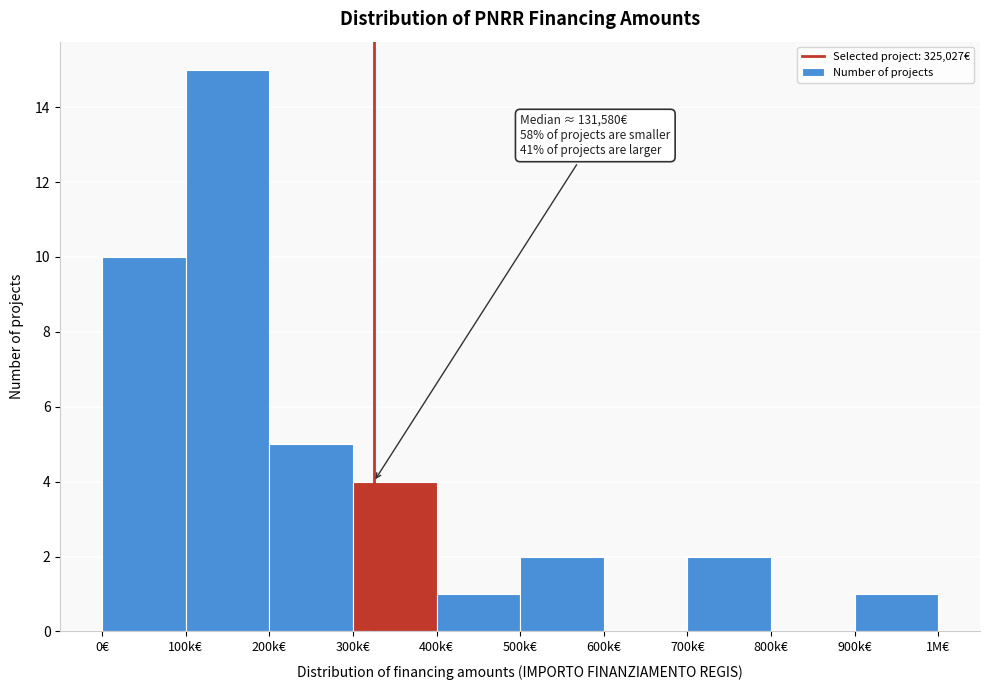

Reading left to right, list all the values displayed in this chart.

0€=10	100k€=15	200k€=5	300k€=4	400k€=1	500k€=2	600k€=0	700k€=2	800k€=0	900k€=1